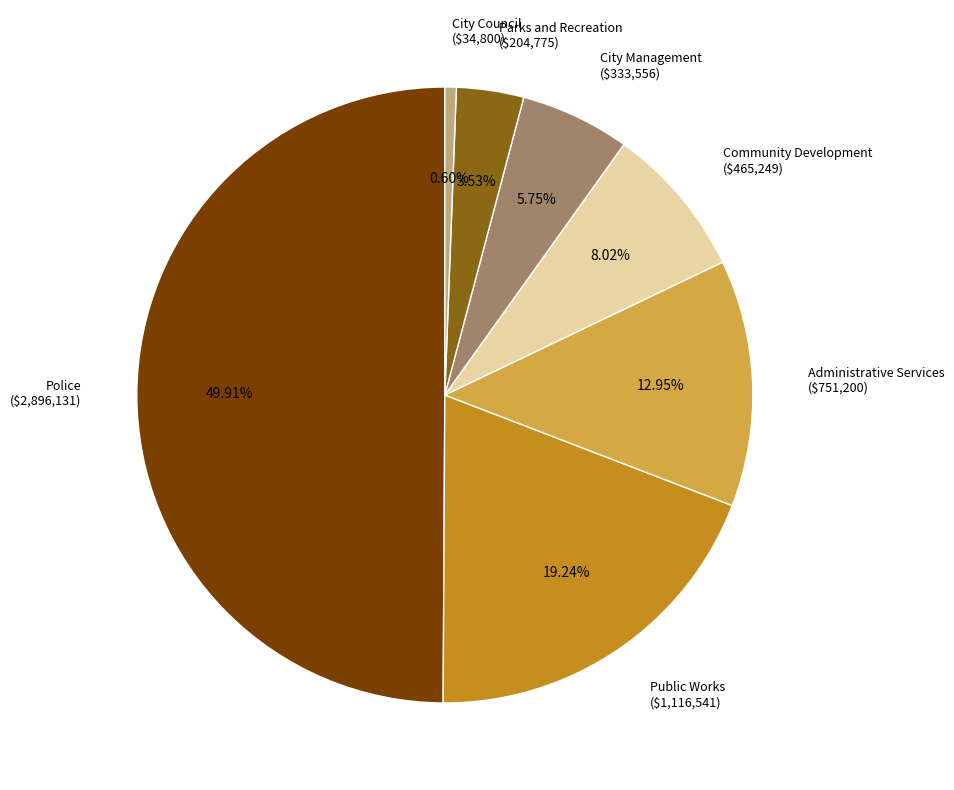

What percentage is the Parks and Recreation slice, to the nearest percent?

4%